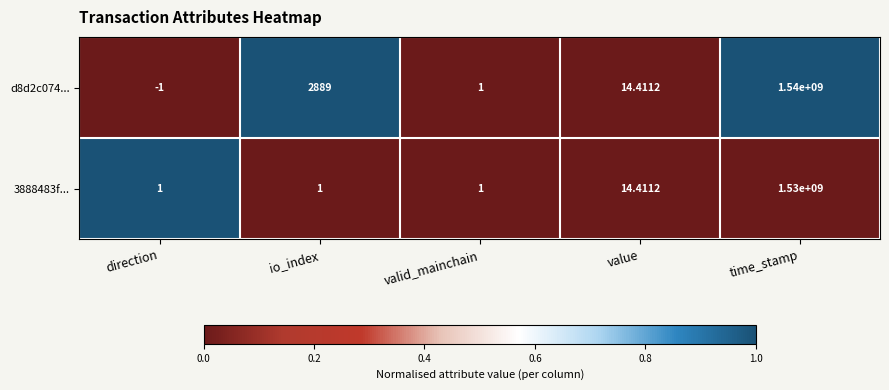

Is the value of d8d2c074... at value greater than the value of 3888483f... at io_index?

Yes